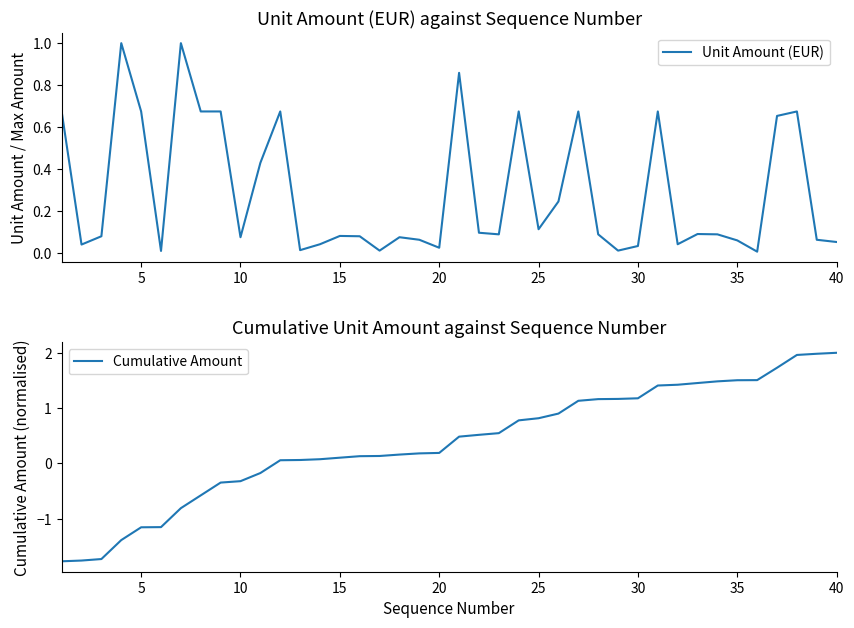

What is the sum of all Cumulative Amount values?

15.1